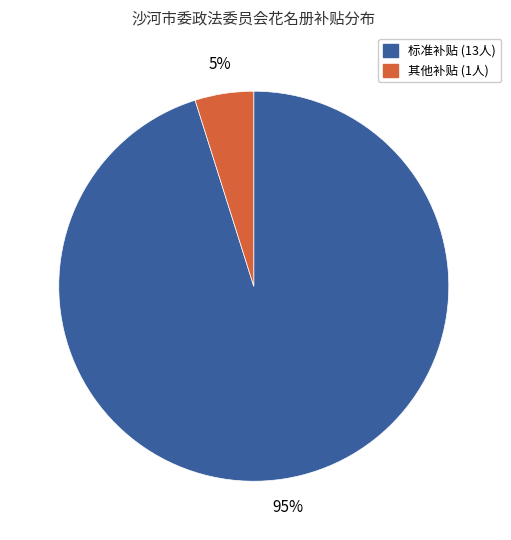

Is there a majority slice in this chart?

Yes